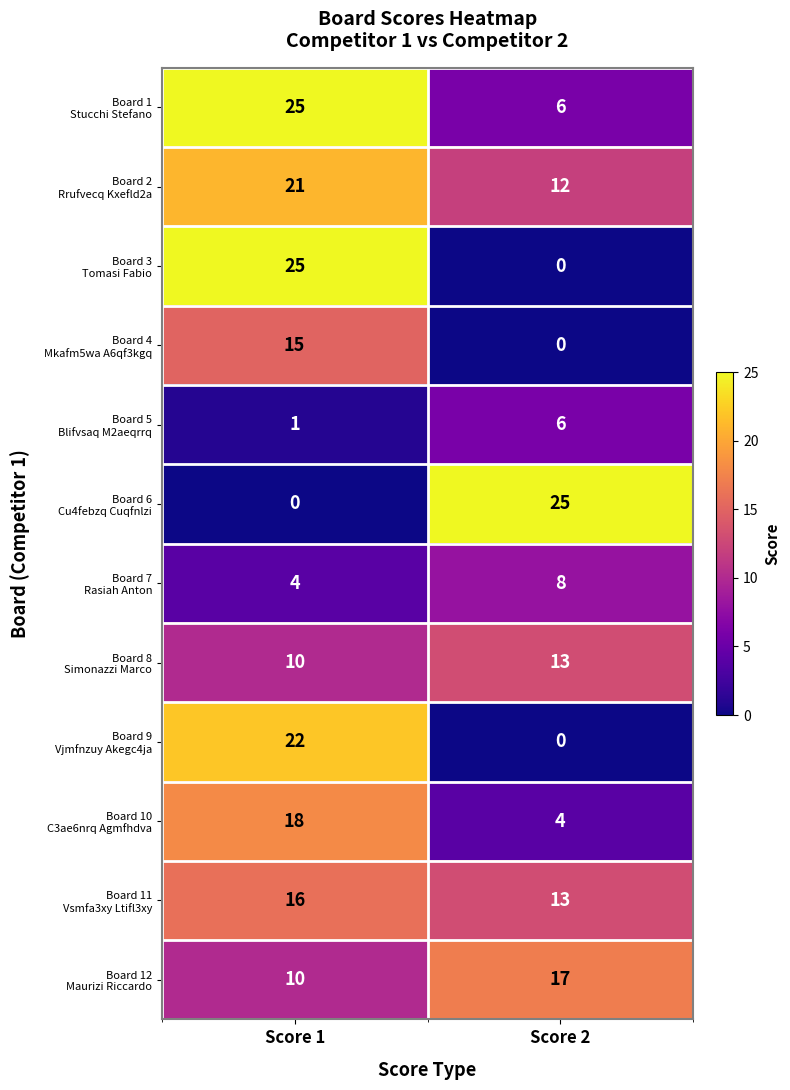

What is the difference between the highest and lowest values at Score 1?

25